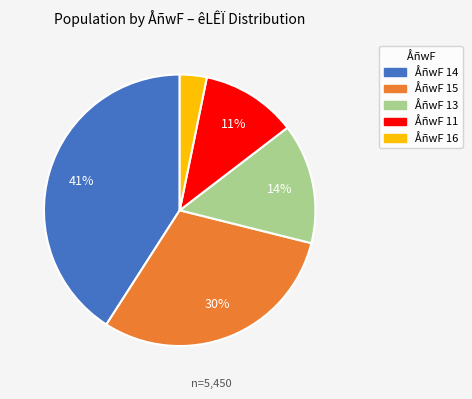

Is there a majority slice in this chart?

No